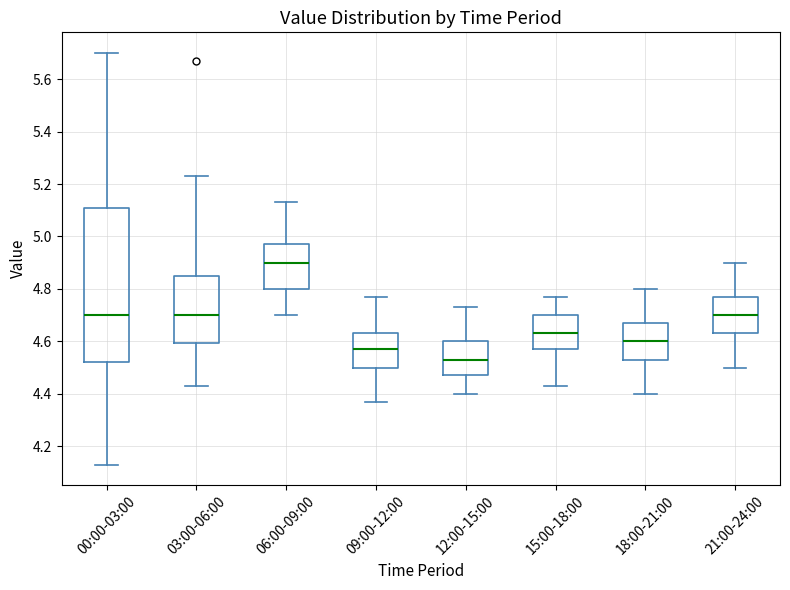

Which box is the tallest, from its lower edge to its upper edge?

00:00-03:00